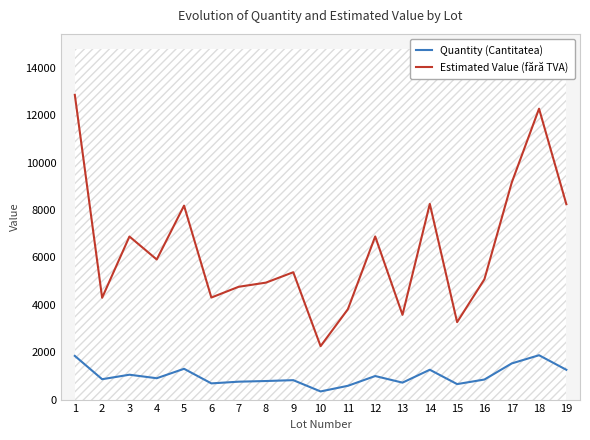

Which series changed the most between 10 and 13?

Estimated Value (fără TVA)